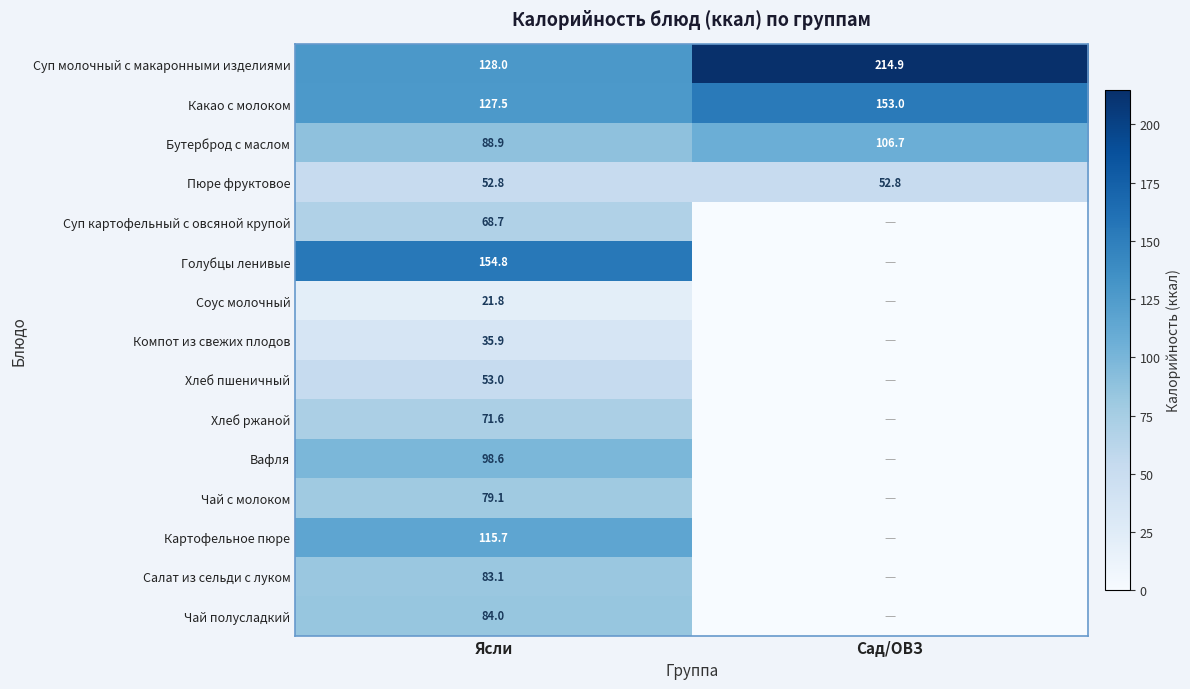

True or false: Бутерброд с маслом has a value of 155.7 at Сад/ОВЗ.

False